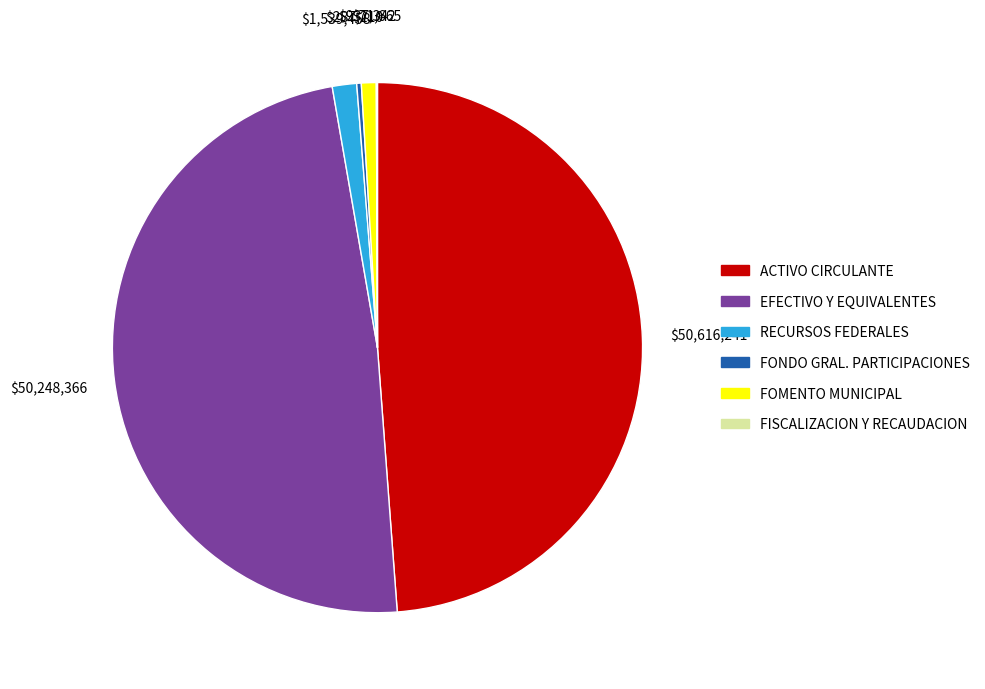

Does any single category account for the majority?

No